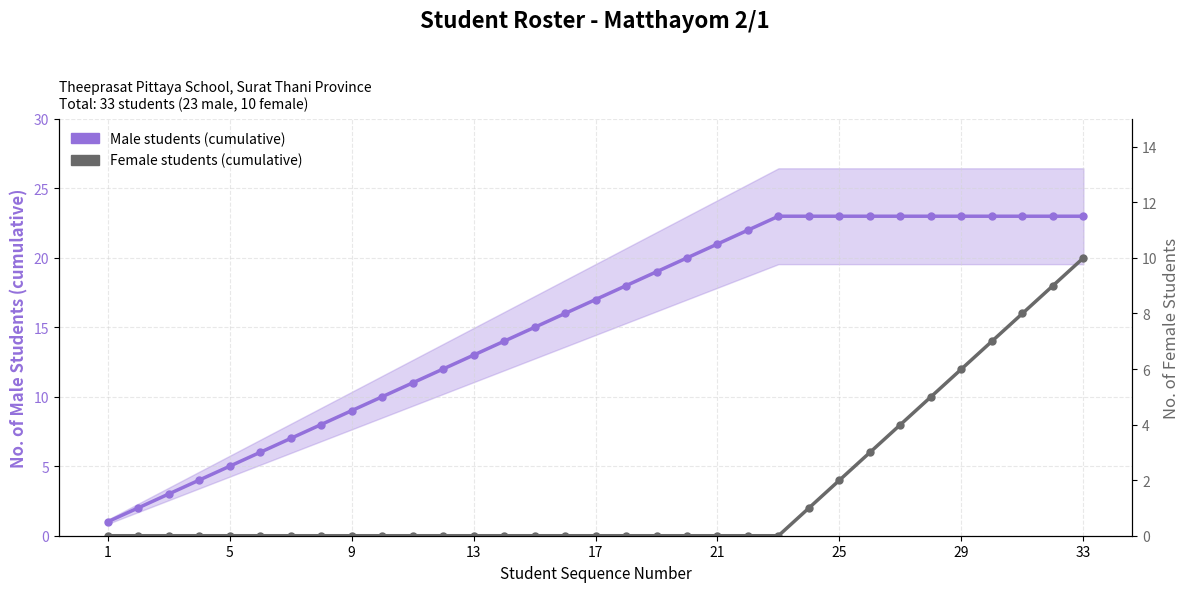

At which label does Female students (cumulative) reach its minimum?

1